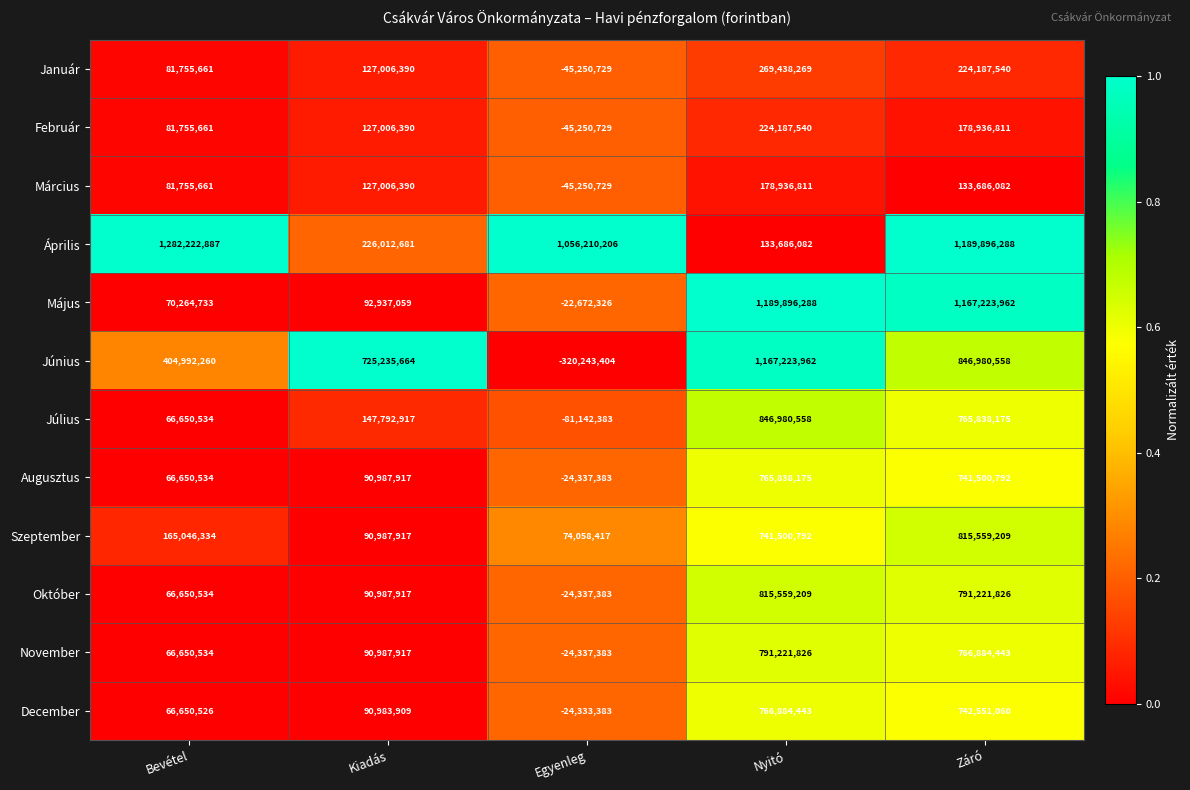

The value of Április at Bevétel is 1282222887. True or false?

True